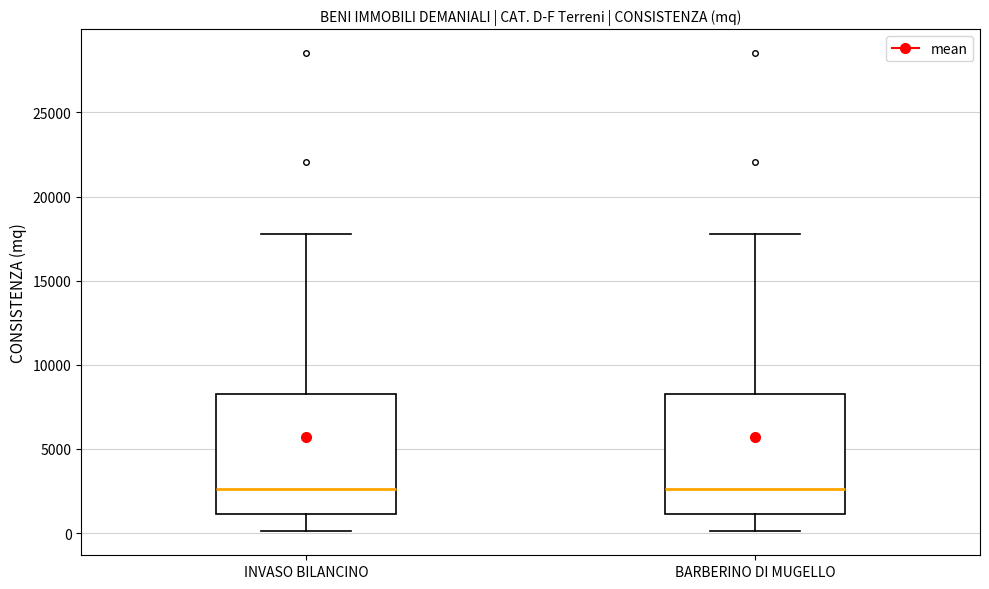

Reading left to right, transcribe this box plot: for each box, give where its median line is, the range the box spans, and where its two whiskers end, as read against the y-axis. The values are not printed on the chart, so give them approximately, as read against the axis.

INVASO BILANCINO: median 2500, box 1000 to 8000, whiskers 0 to 18000
BARBERINO DI MUGELLO: median 2500, box 1000 to 8000, whiskers 0 to 18000